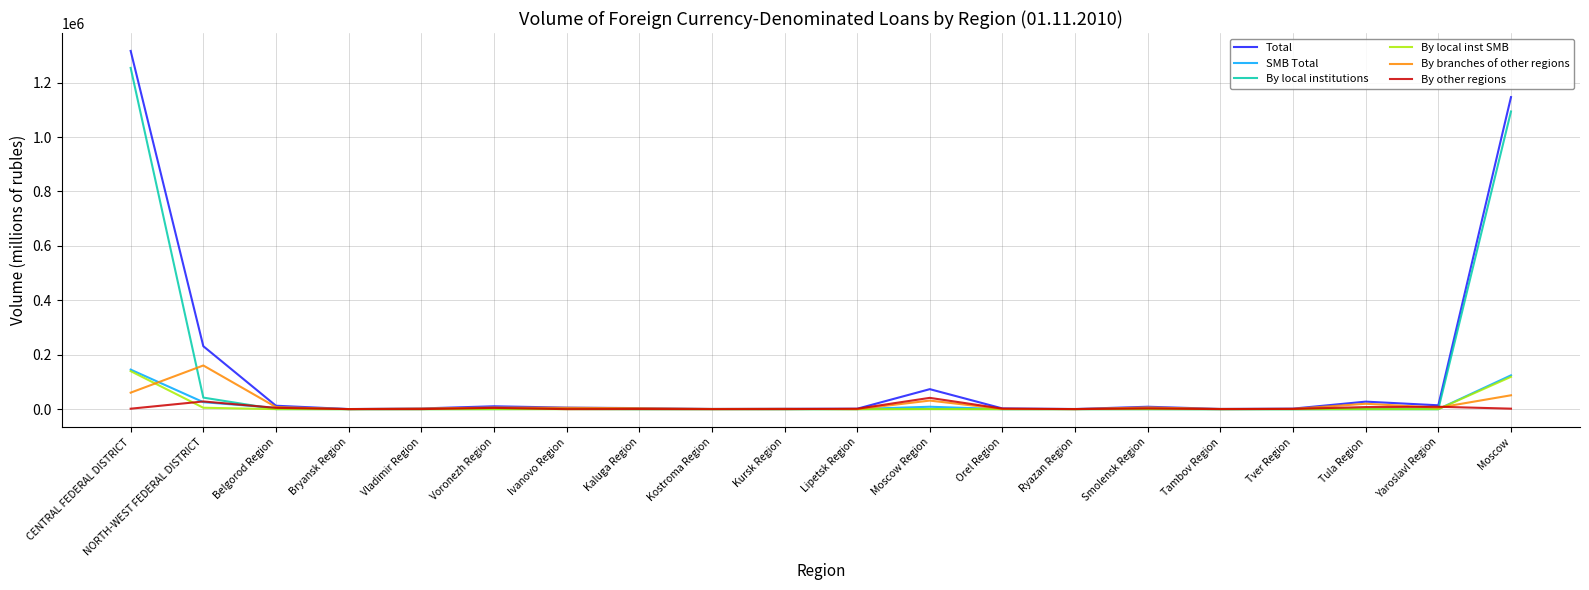

What is the average value of the By other regions series?

5400